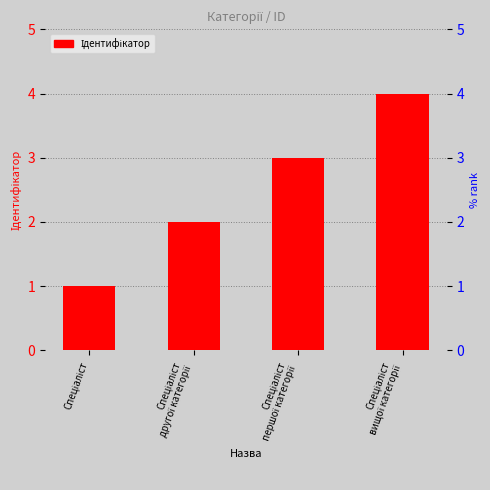

Reading right to left, what are all the values shown in this chart?

4	3	2	1